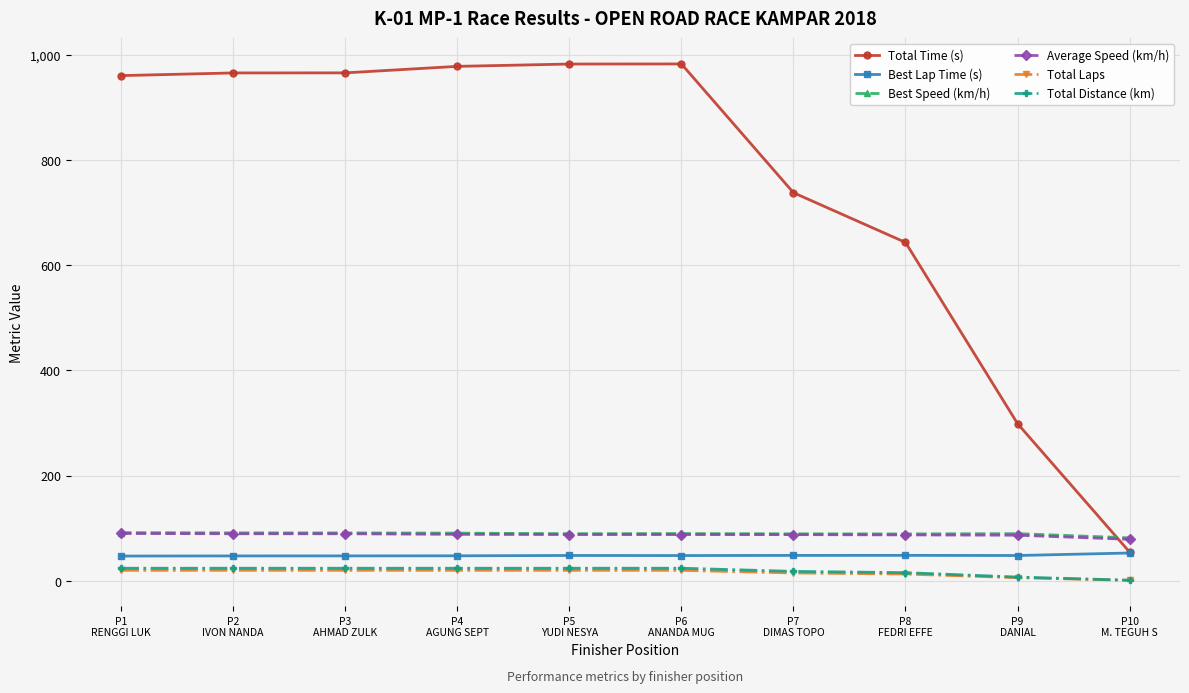

True or false: Best Speed (km/h) and Best Lap Time (s) intersect in this chart.

False